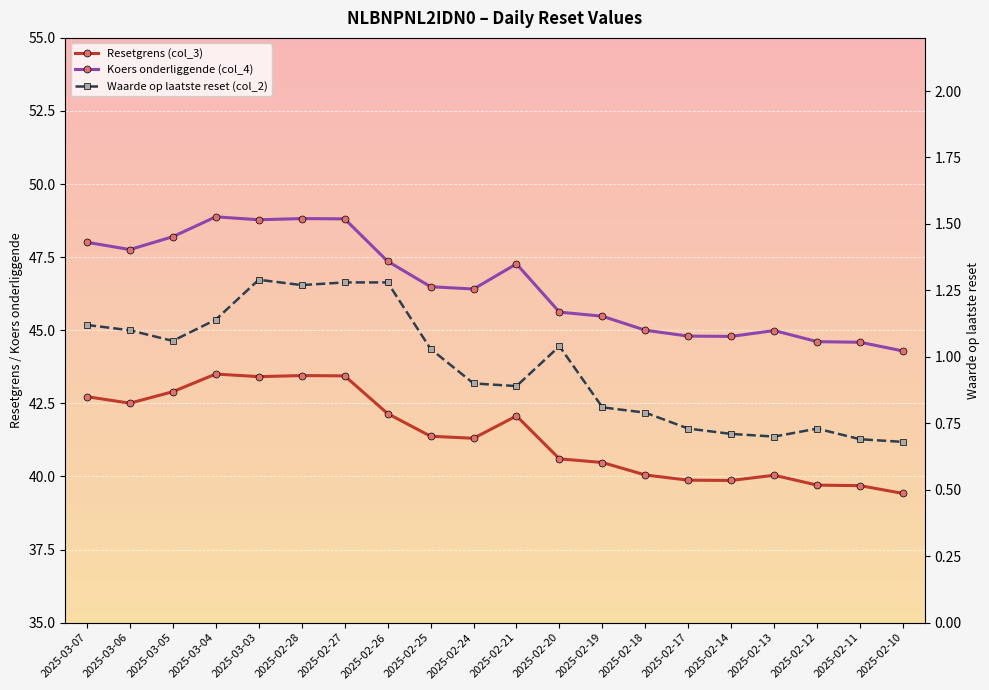

What is the smallest value displayed?

0.7